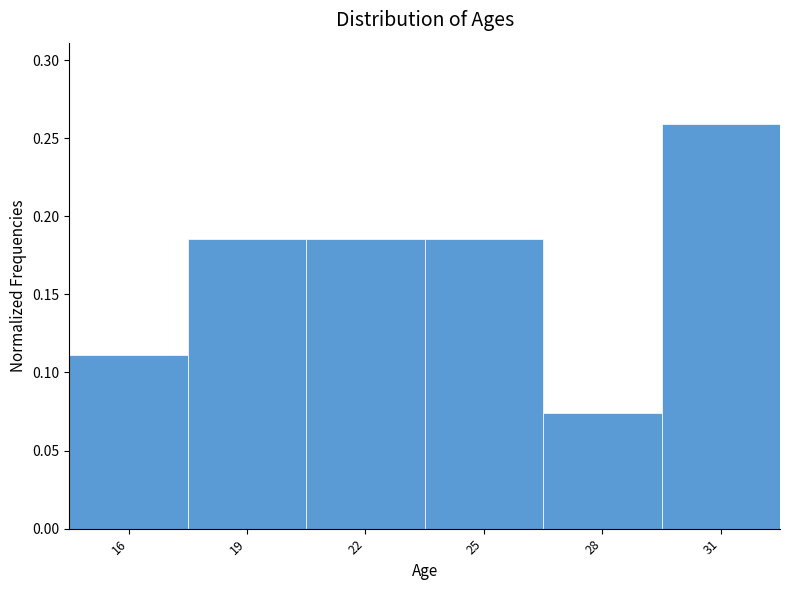

Which has a higher value, 31 or 22?

31